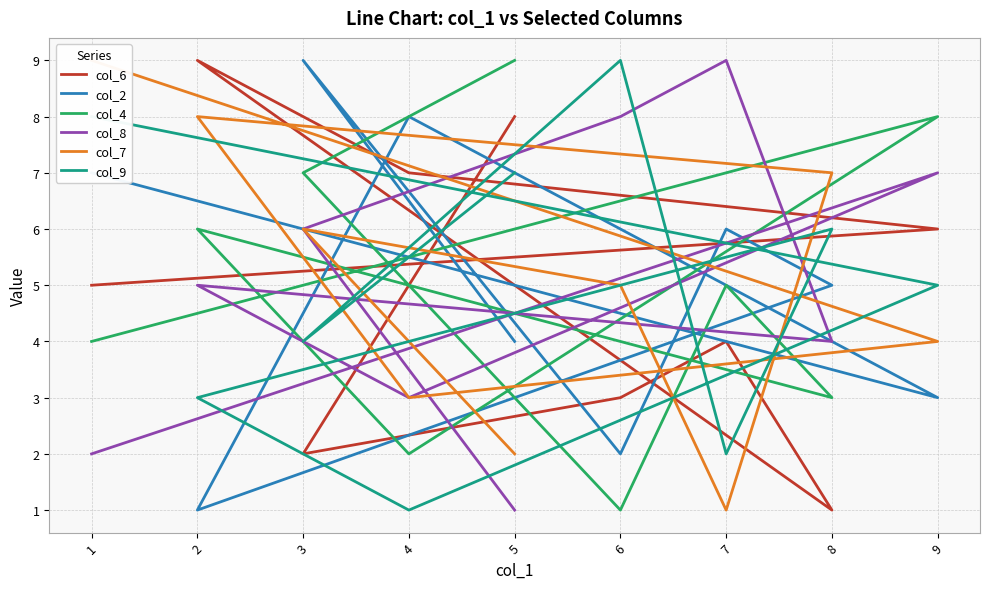

Rank the series at 2 from lowest to highest value.

col_2, col_9, col_8, col_4, col_7, col_6